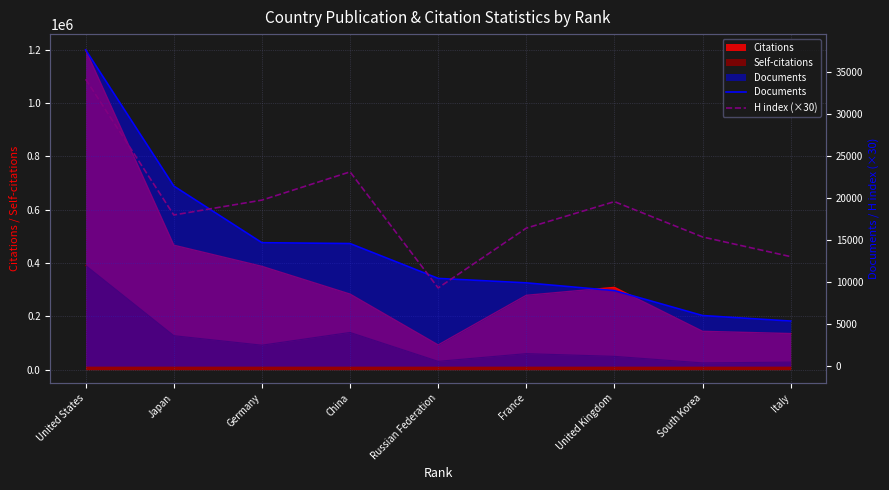

What is the difference between the maximum and minimum values in the Documents series?

32237